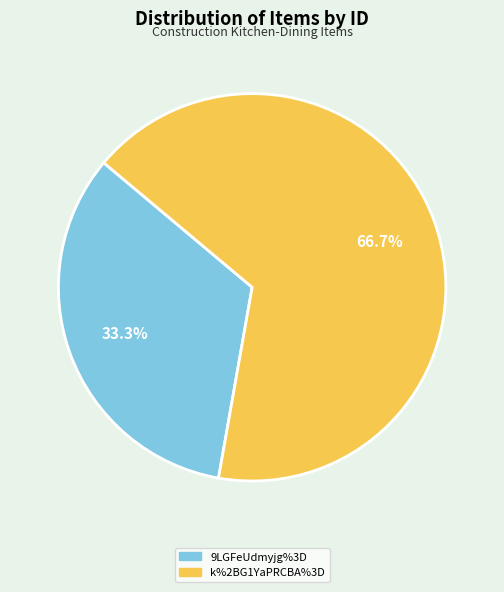

The k%2BG1YaPRCBA%3D slice represents 78% of the pie. True or false?

False